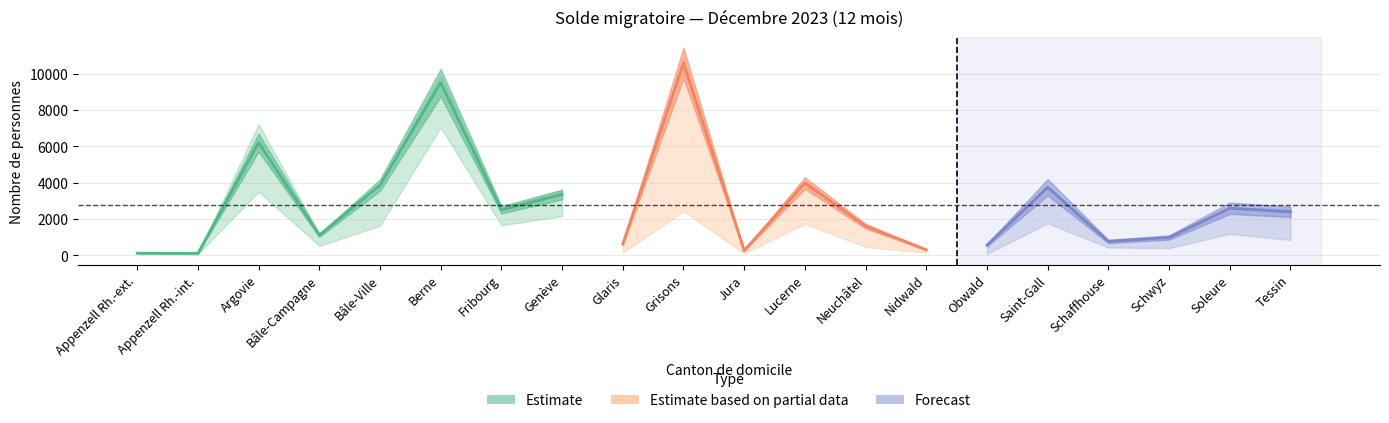

True or false: Total_entrées has a value of 151 at Appenzell Rh.-int..

False